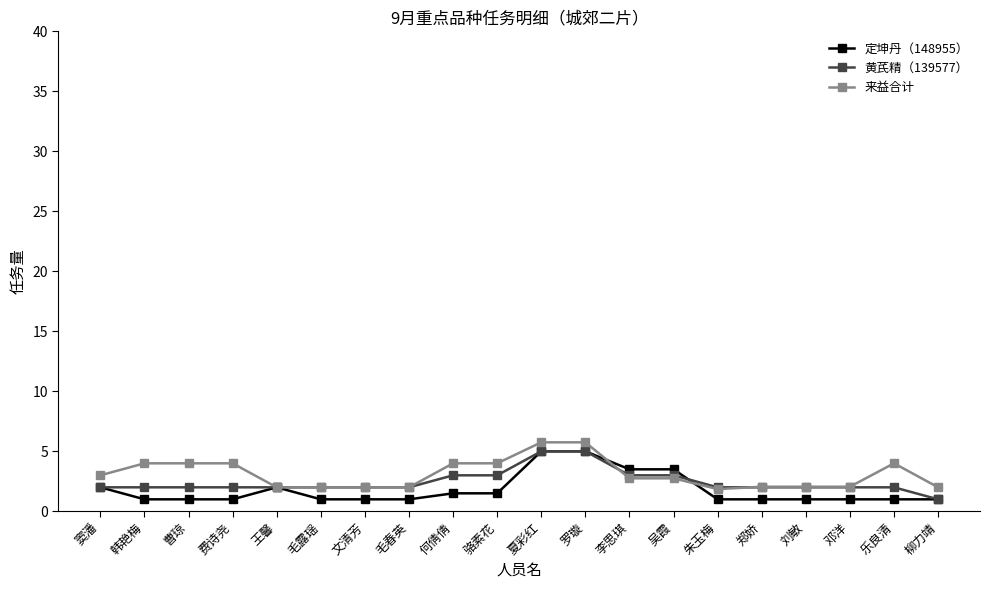

The 黄芪精（139577） series shows 2.0 at 窦潘. True or false?

True